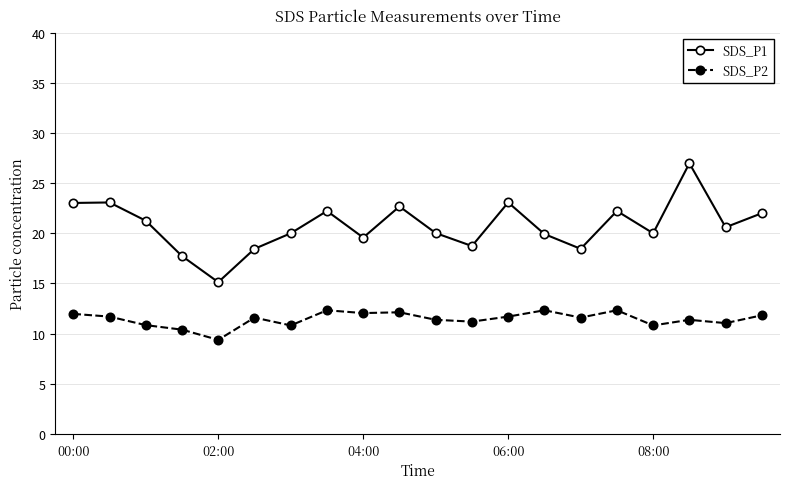

What is the value of the SDS_P1 point at the 11th from the left?

20.0